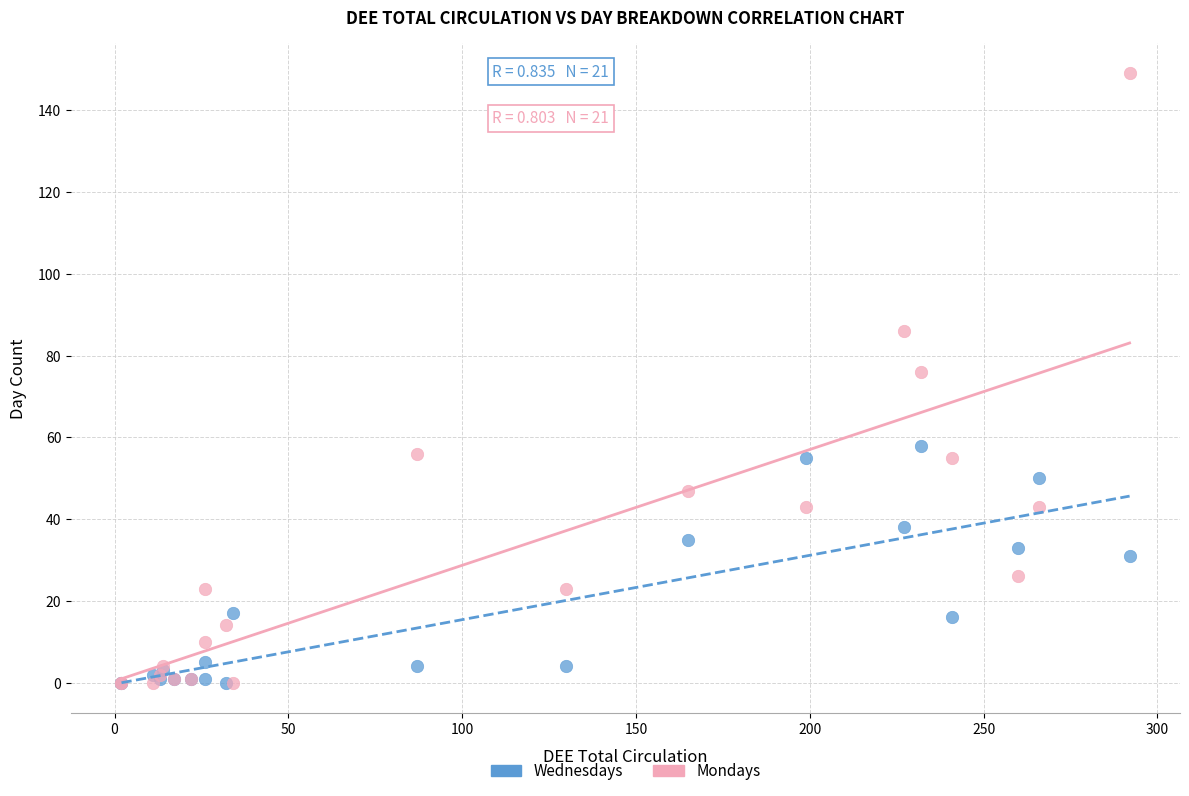

In the Mondays series, what Y value is closest to 74?

76